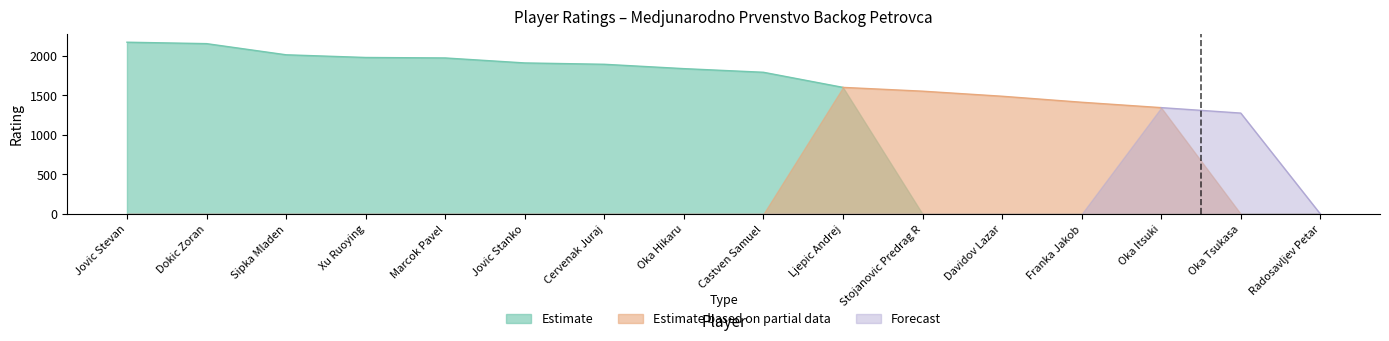

At which label does the data first exceed 1837?

Jovic Stevan